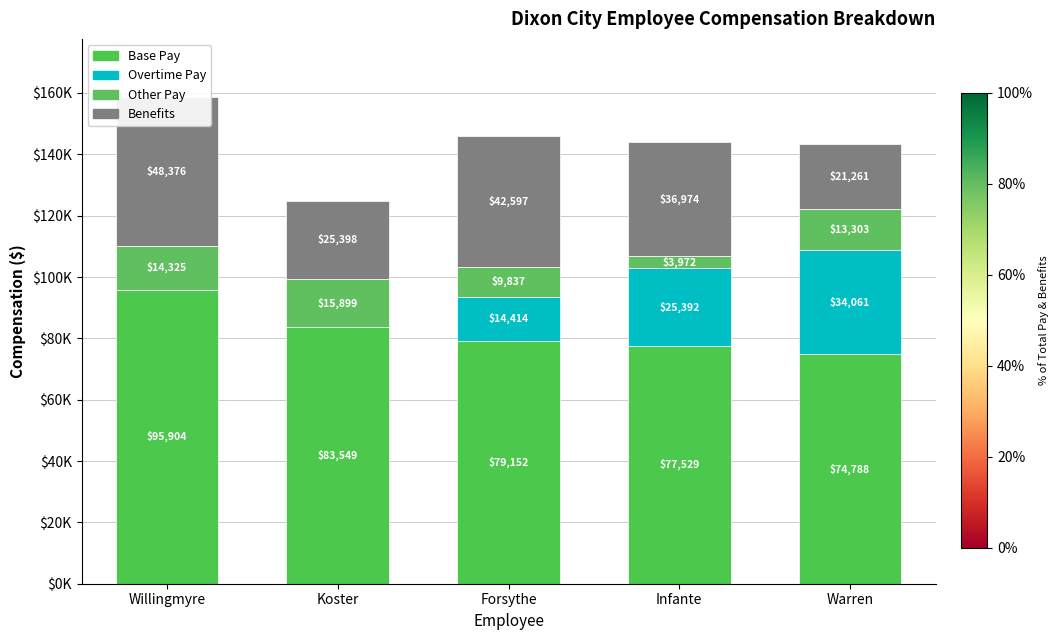

At Forsythe, list the series in order from largest to smallest.

Base Pay, Benefits, Overtime Pay, Other Pay